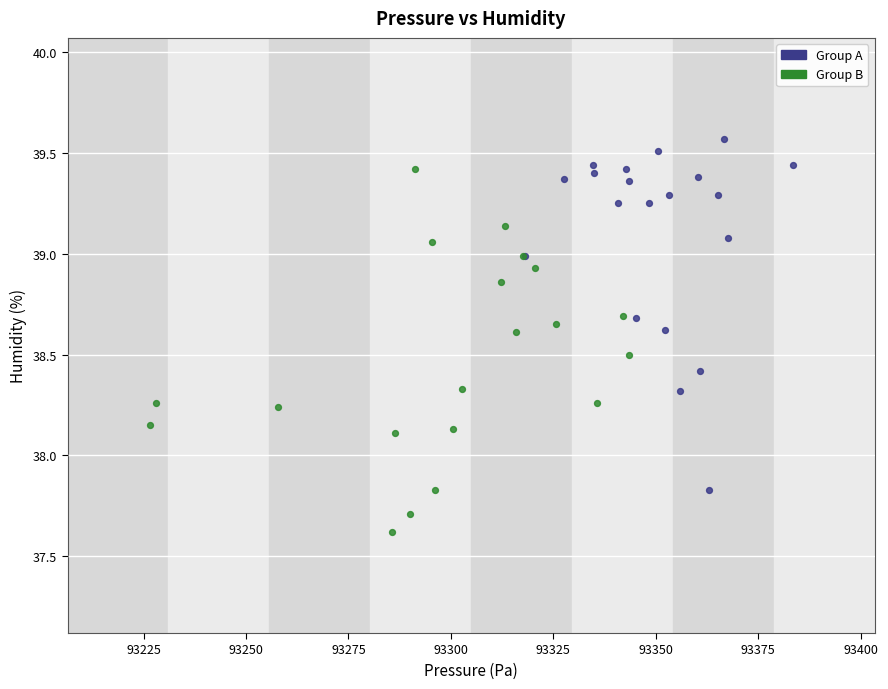

Which series reaches the maximum Y coordinate?

Group A